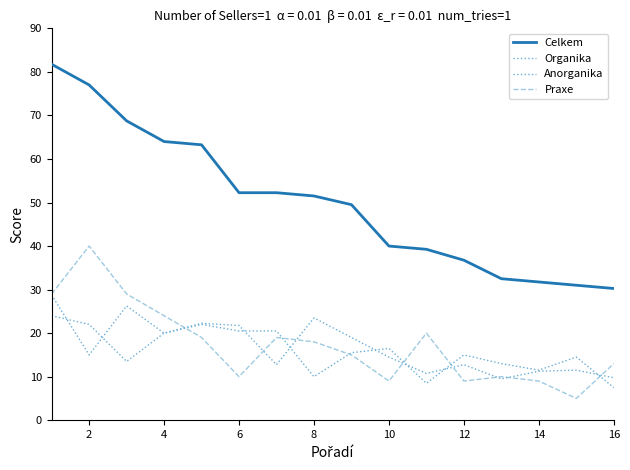

How many lines are shown in the chart?

4